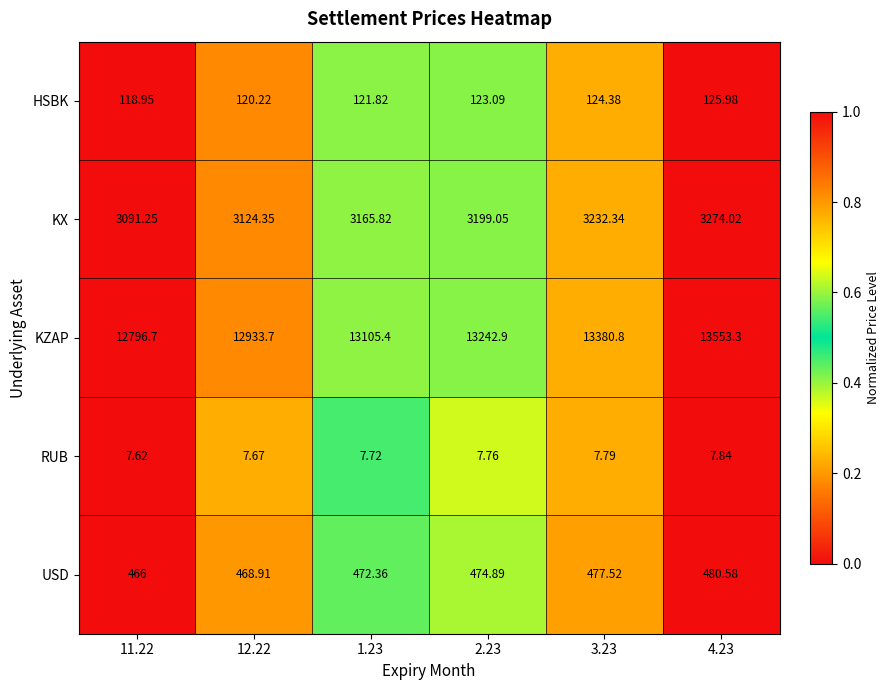

Count the number of data series in this chart.

5